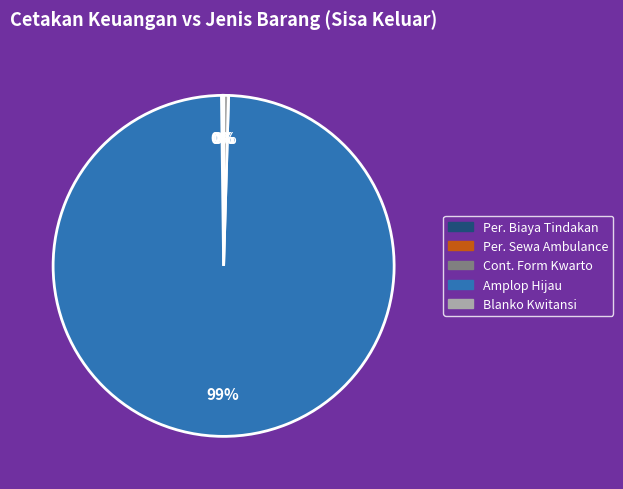

To the nearest percent, what is the average slice percentage?

20%